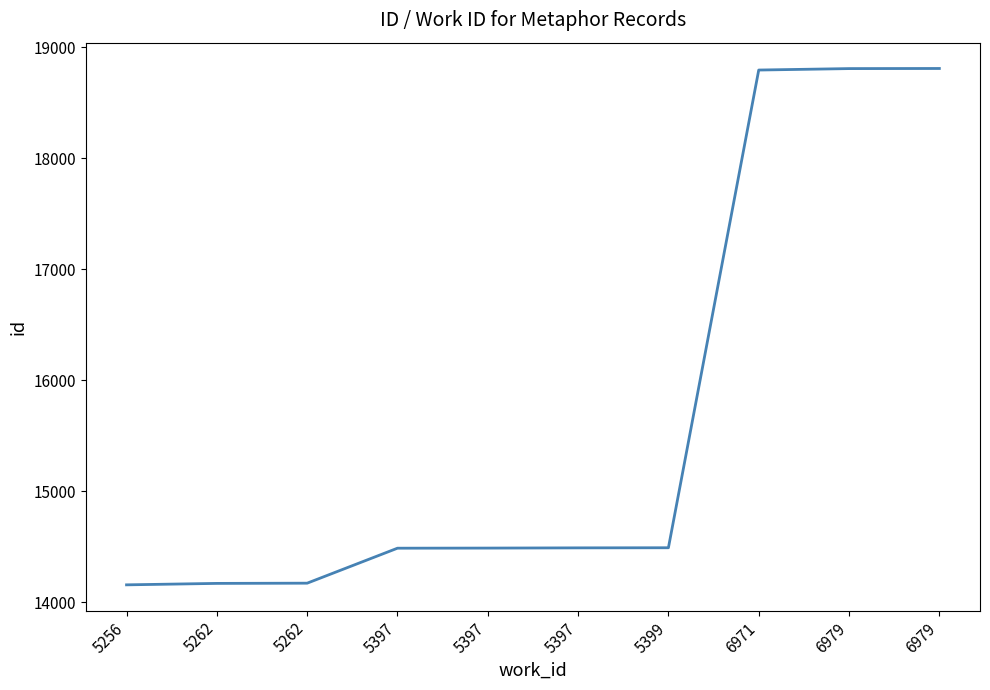

Rank the categories by value from highest to lowest.

6979, 6979, 6971, 5399, 5397, 5397, 5397, 5262, 5262, 5256